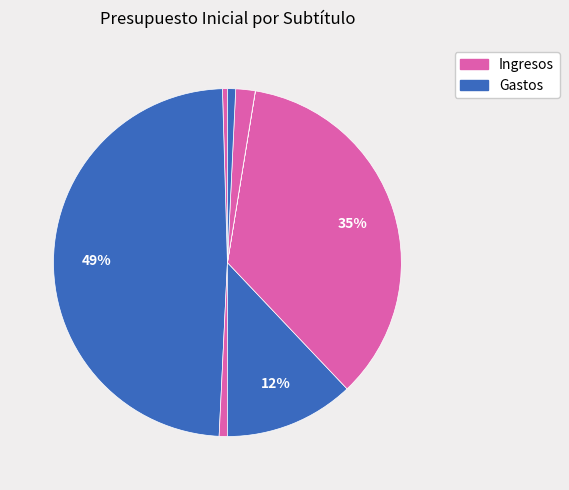

How many segments does this pie chart have?

8